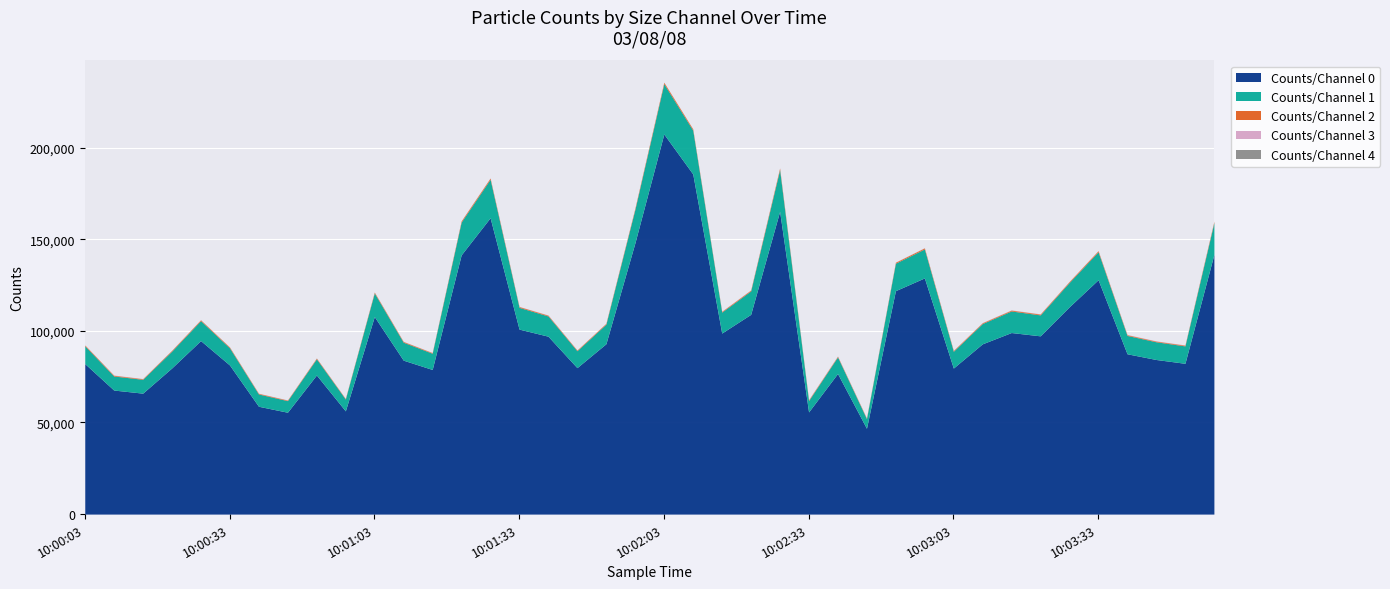

What is the sum of all Counts/Channel 0 values?

4013414